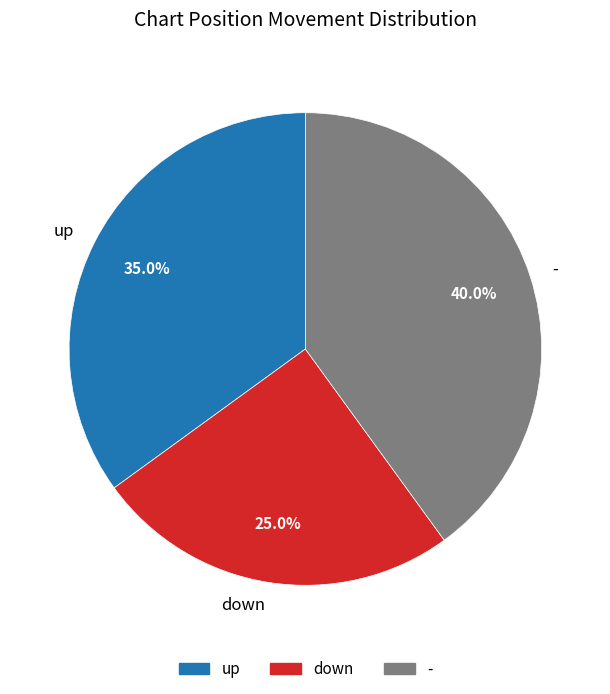

Which has a higher value, - or up?

-